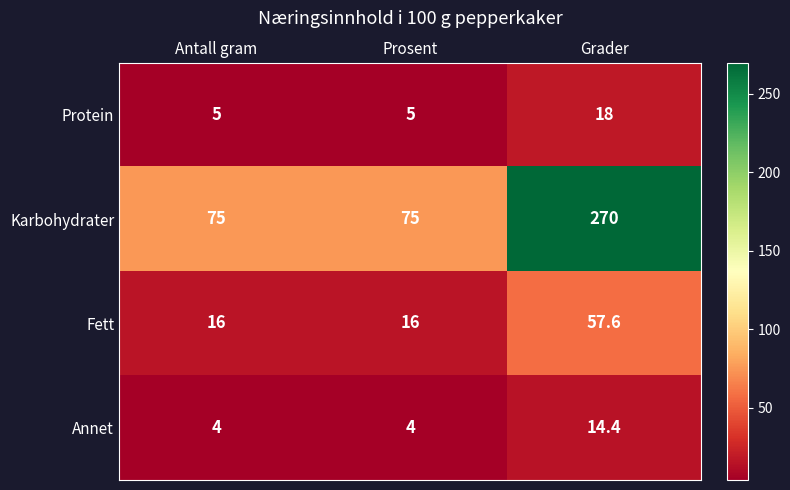

At which category is the sum across all series the highest?

Grader